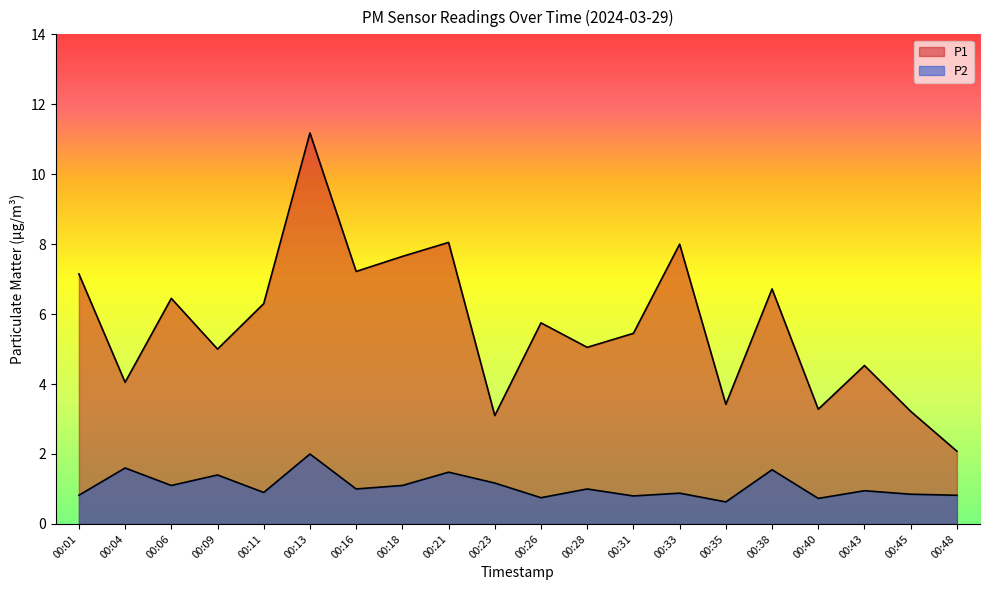

True or false: P1 and P2 intersect in this chart.

False